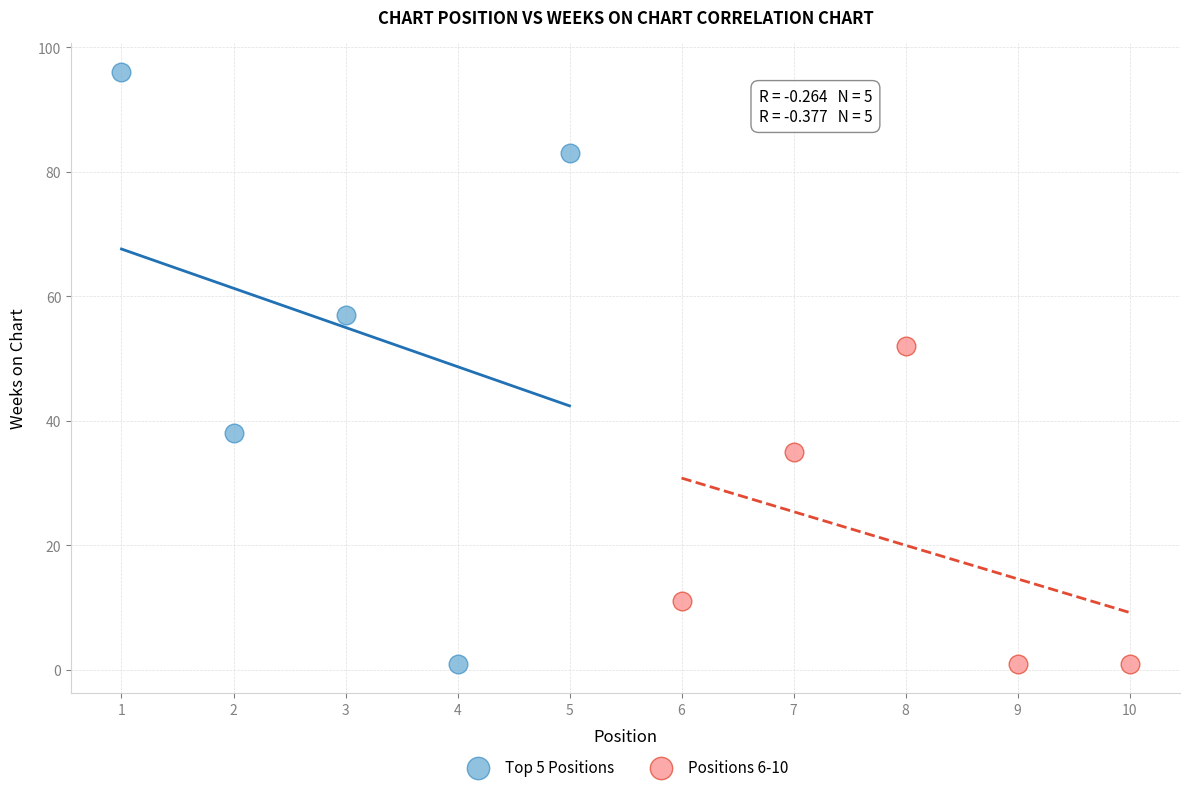

Which series contains the highest Y value?

Top 5 Positions